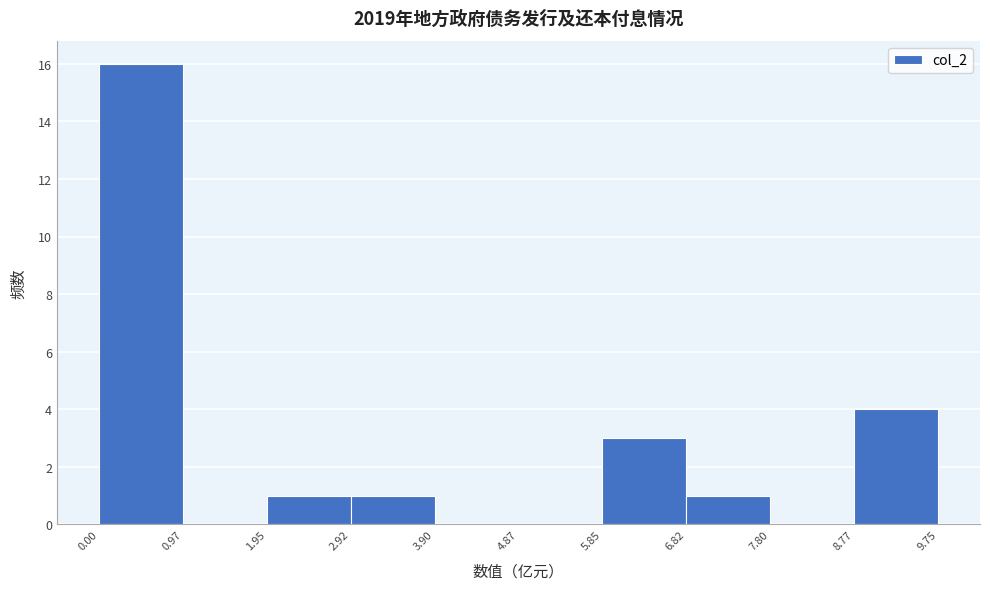

Reading left to right, transcribe this chart: for each bar, give the range it covers on the x-axis and its height. The values are not printed on the chart, so give them approximately, as read against the axis.

0.00 to 0.97: 16
0.97 to 1.95: 0
1.95 to 2.92: 1
2.92 to 3.90: 1
3.90 to 4.87: 0
4.87 to 5.85: 0
5.85 to 6.82: 3
6.82 to 7.80: 1
7.80 to 8.77: 0
8.77 to 9.75: 4